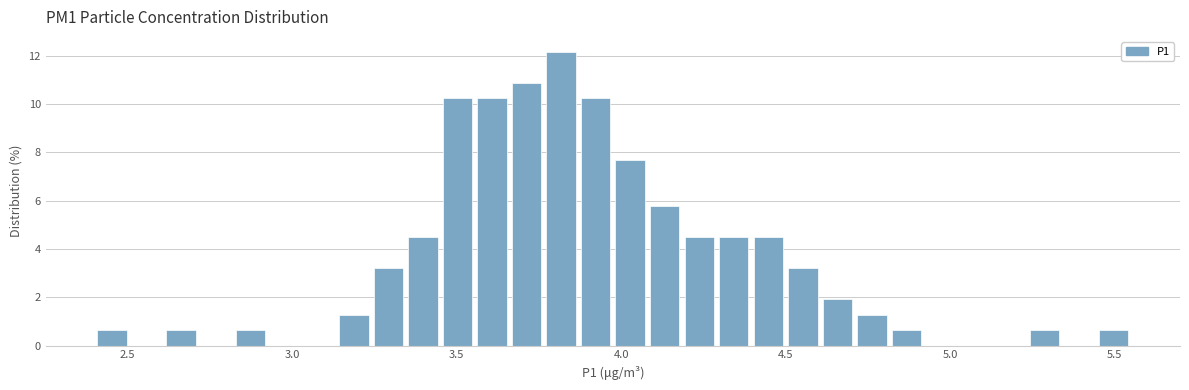

Read against the x-axis, roughly where is the centre of the tallest bar?

3.80